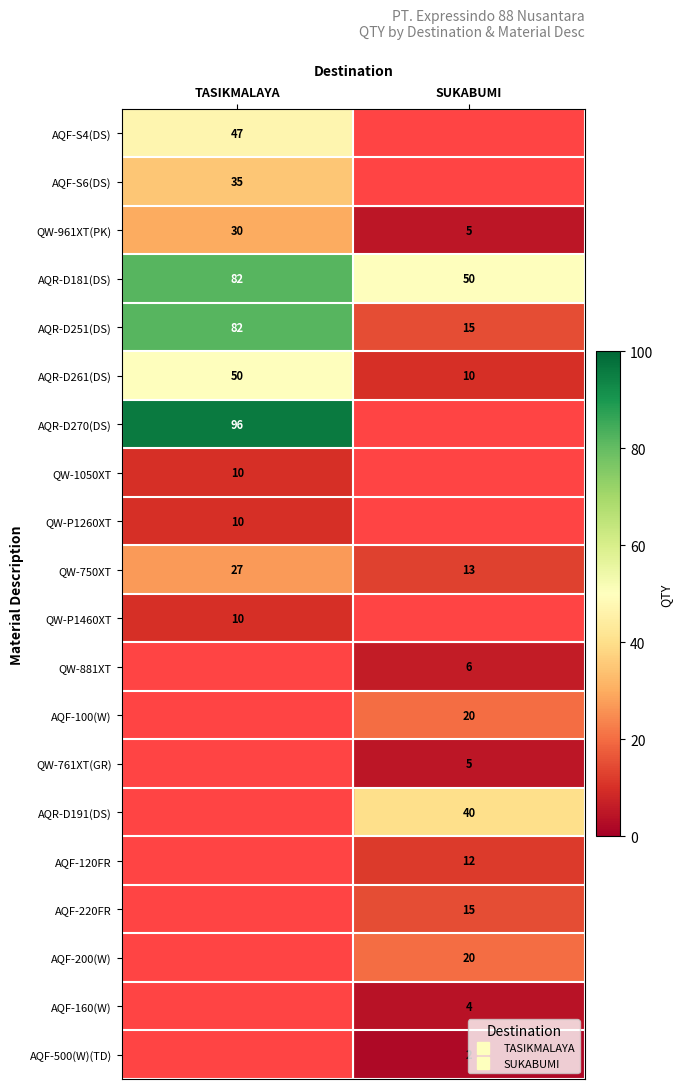

Between SUKABUMI and TASIKMALAYA, which is larger?

TASIKMALAYA